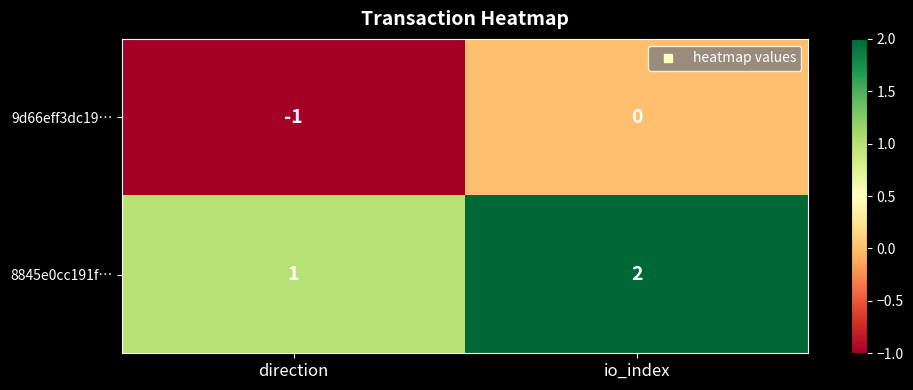

Where is 8845e0cc191f… nearest to the value 1?

direction